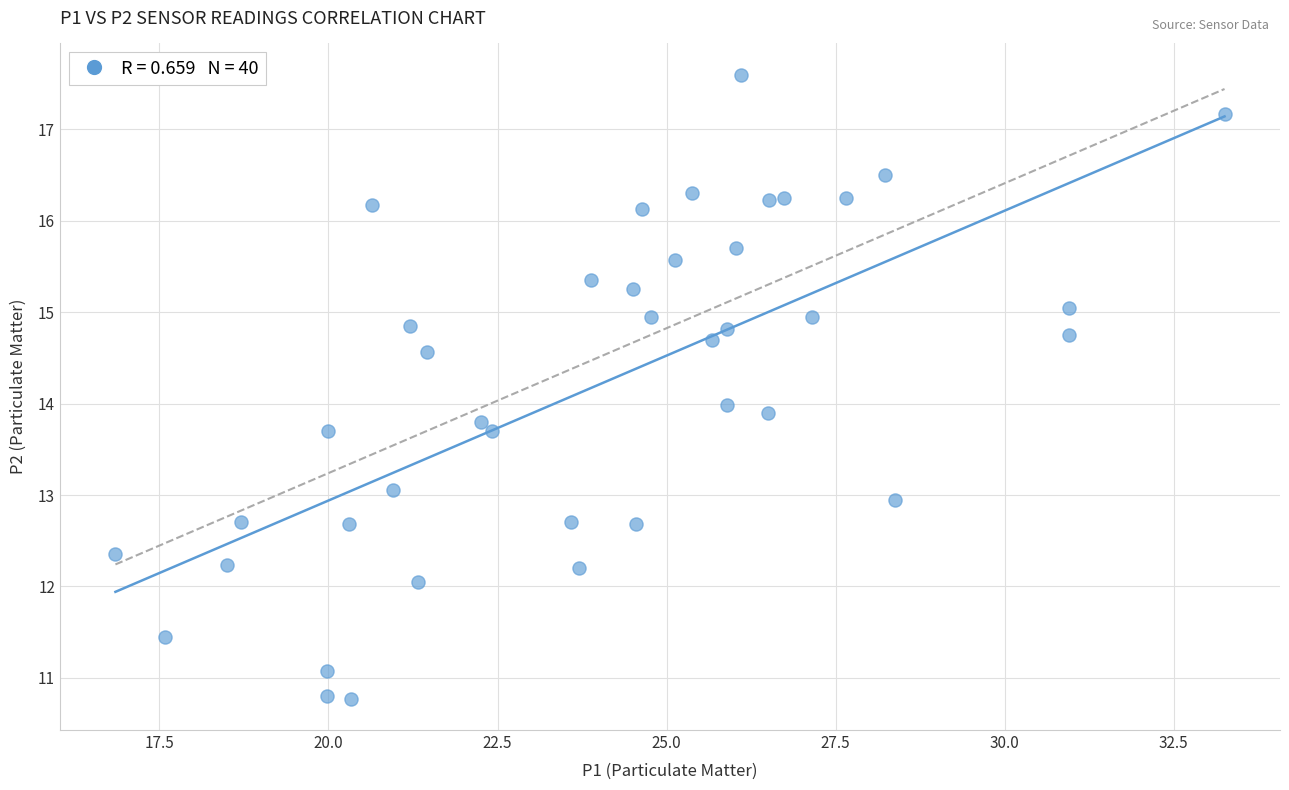

What is the range of Y values (max minus min)?

6.8